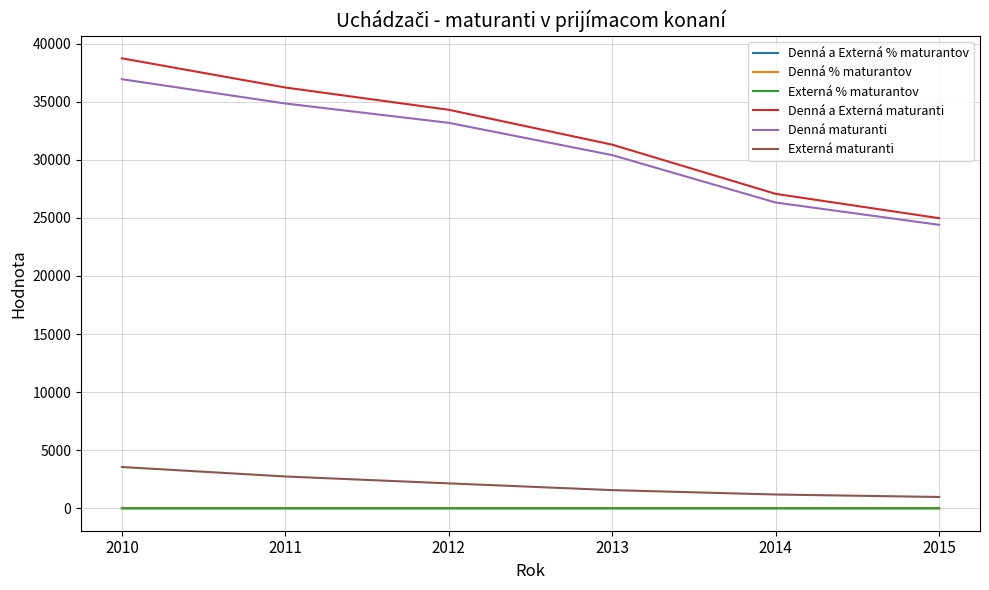

What is the total value across all series at 2011?

73824.4